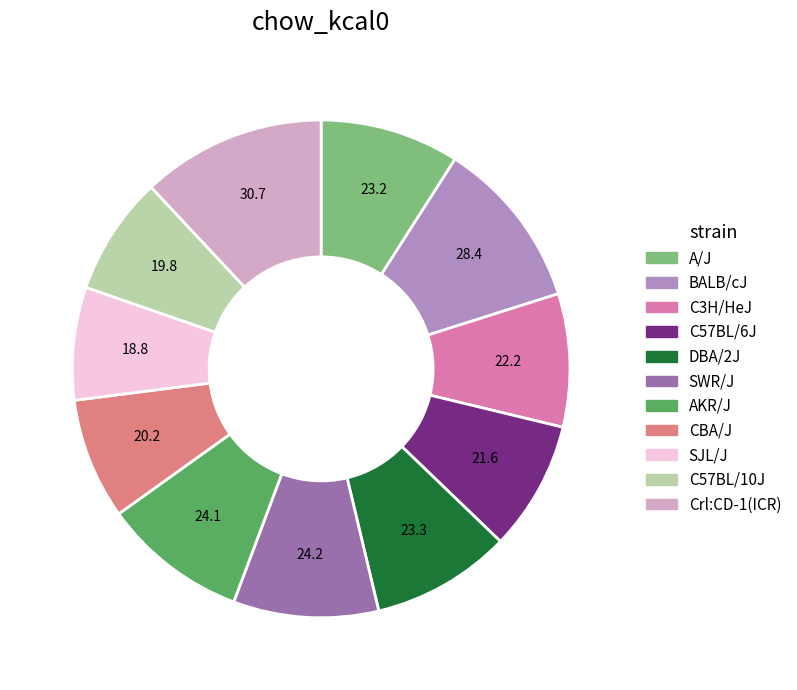

What is the ratio of the value at AKR/J to the value at BALB/cJ?

0.8